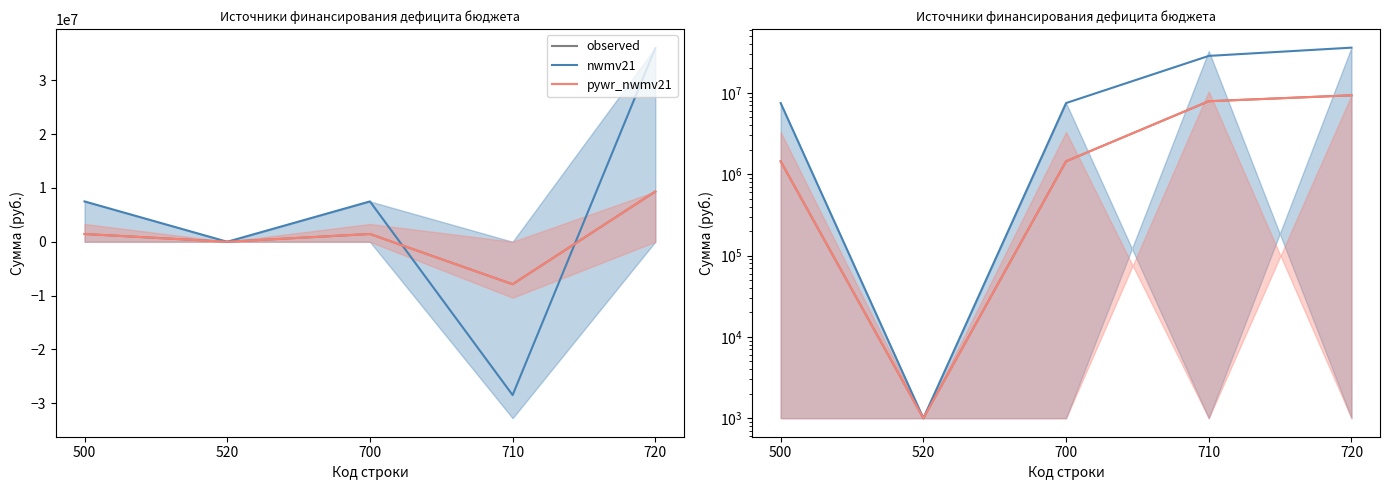

Rank the series by their maximum value, from highest to lowest.

nwmv21, observed, pywr_nwmv21